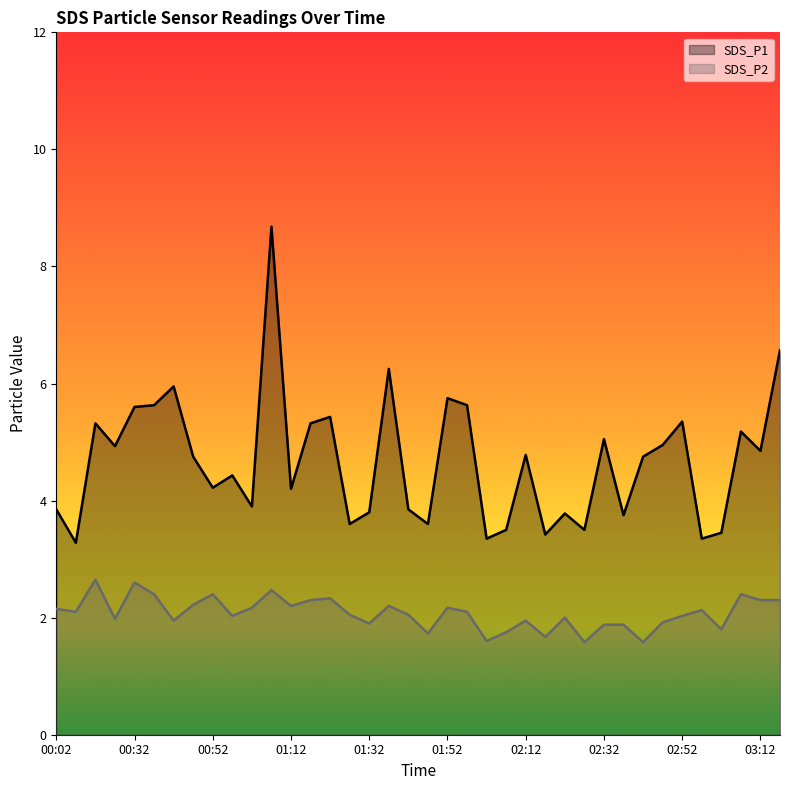

What is the average value of the SDS_P1 series?

4.7